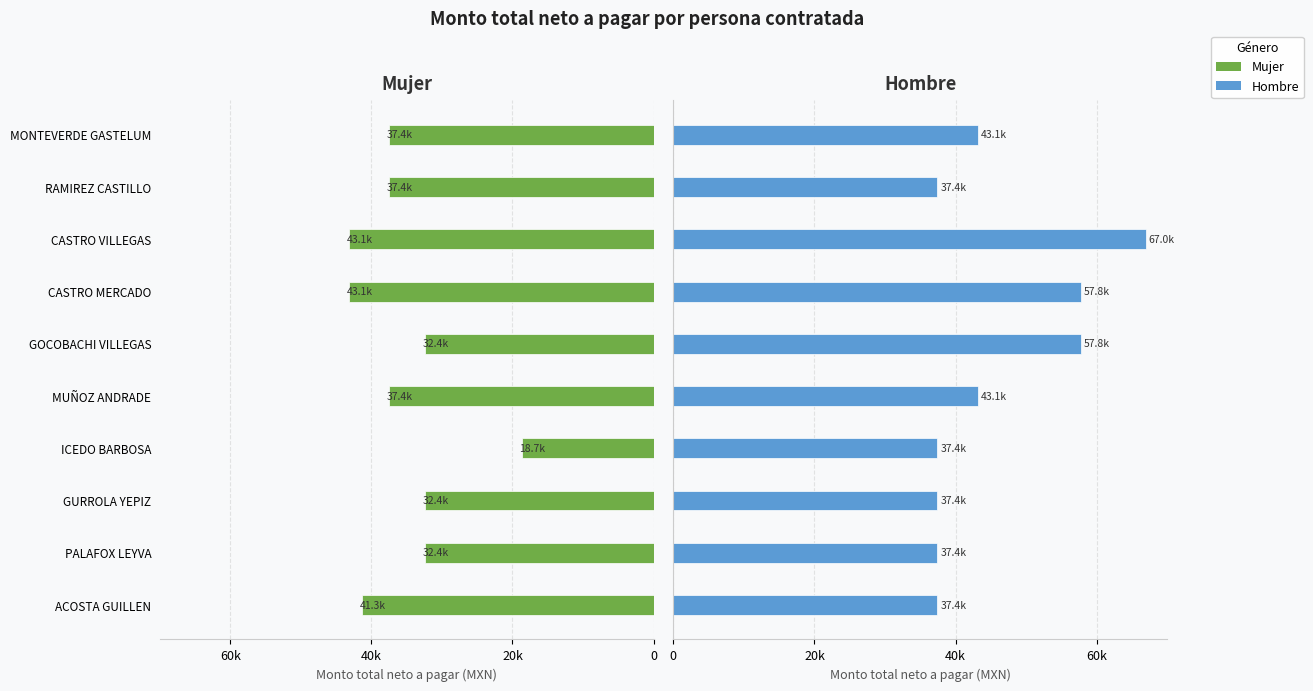

How many data points in Hombre are above 43126?

5